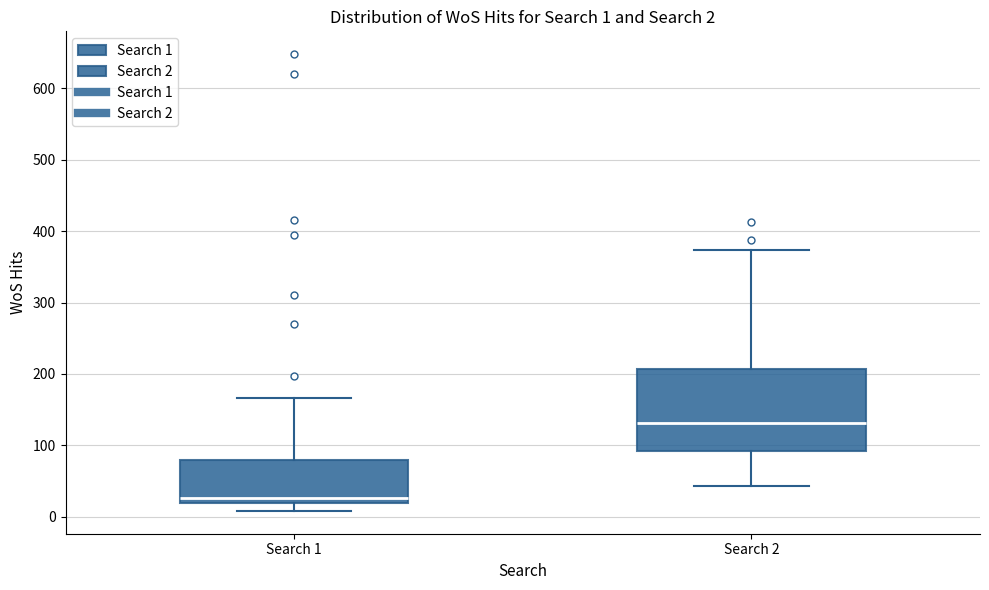

Which box has the highest median line?

Search 2